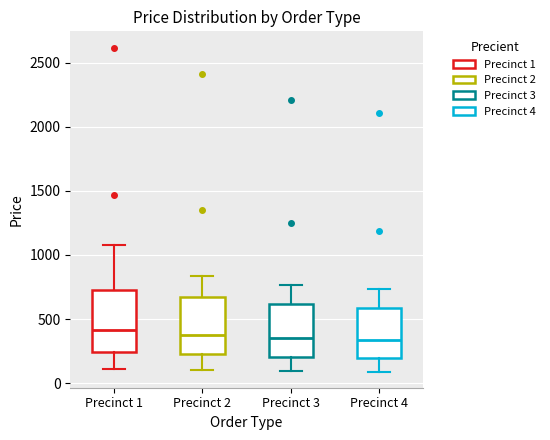

Where does the median line of the box for Precinct 1 sit on the y-axis? The values are not printed on the chart, so give them approximately, as read against the axis.

400